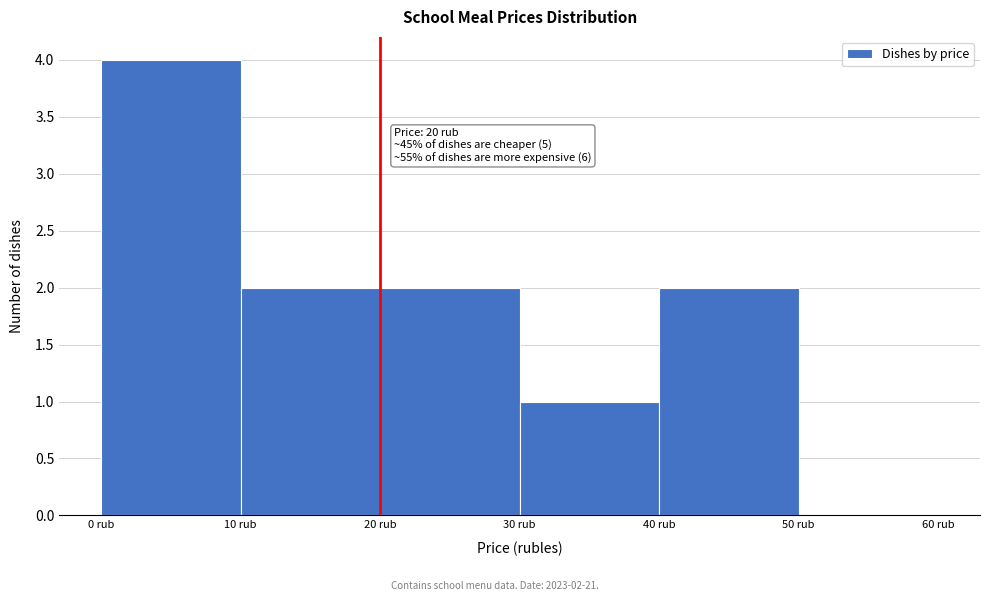

Over which range of the x-axis is the bar tallest?

0 to 10